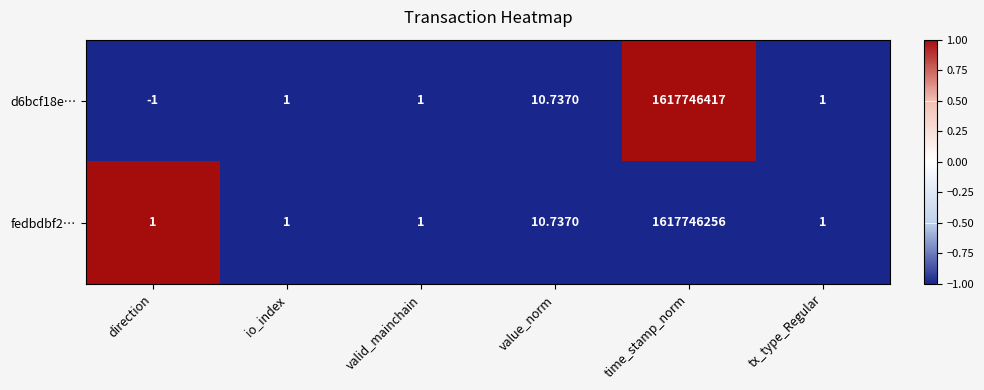

At which category does the chart reach its peak across all series?

time_stamp_norm